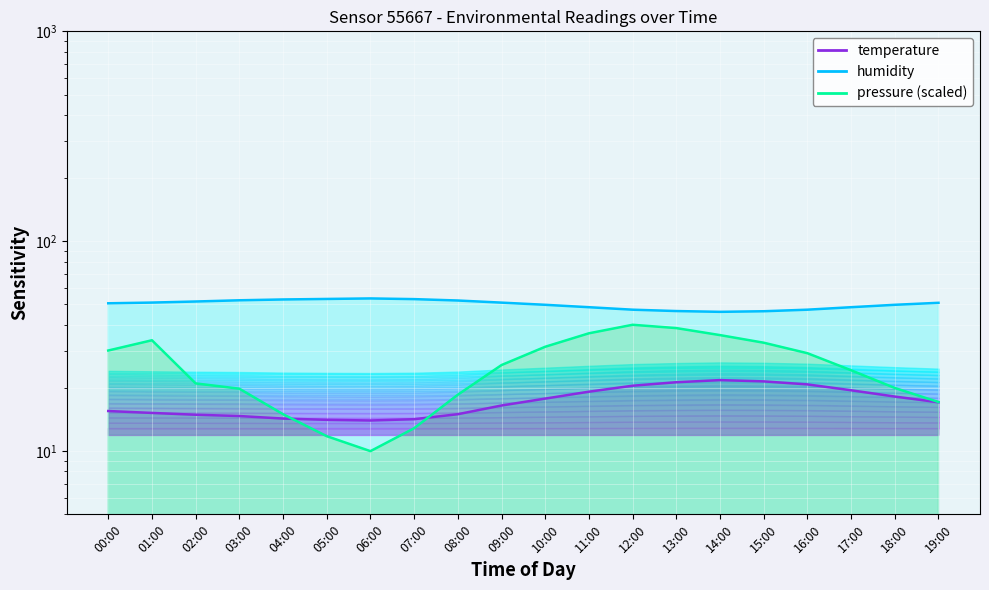

Which series has the largest total across all categories?

humidity_line